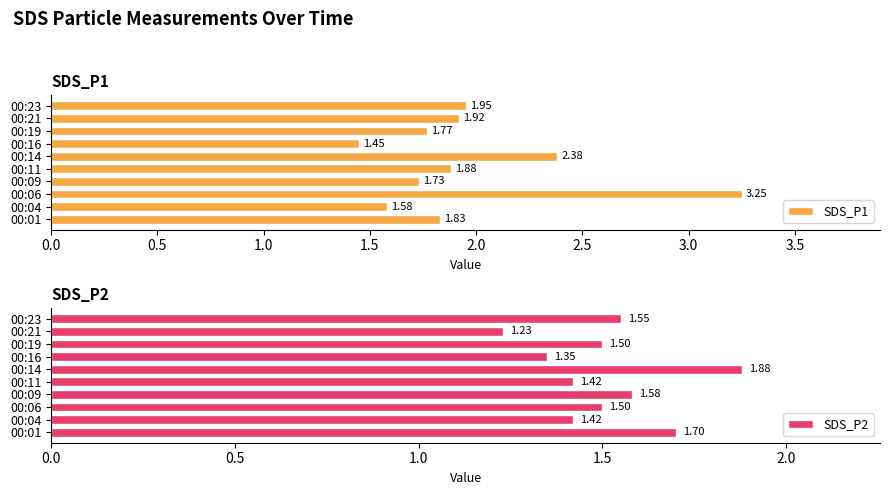

Are the bars horizontal?

Yes